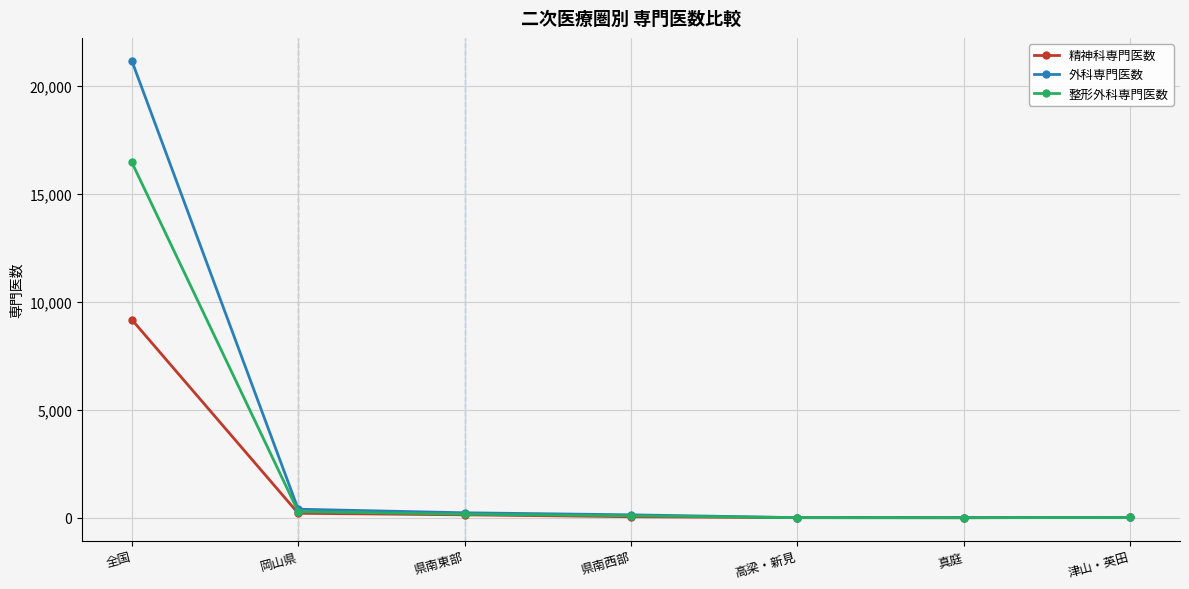

What are all the series names shown in the legend?

精神科専門医数, 外科専門医数, 整形外科専門医数